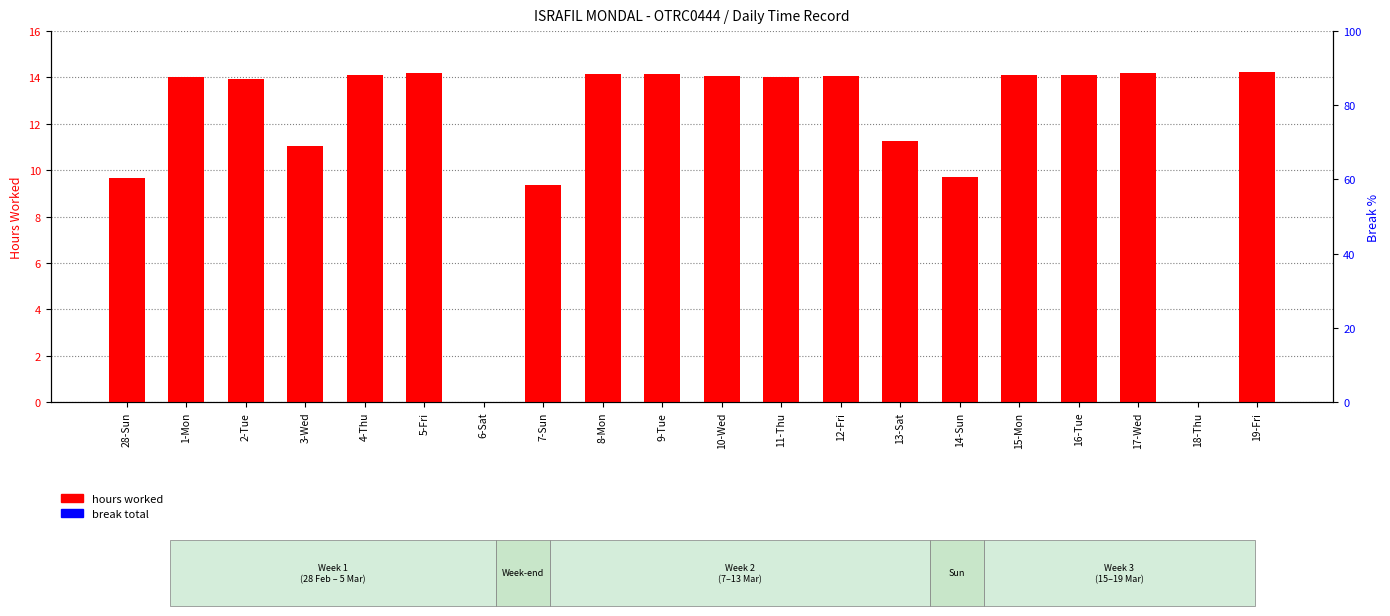

At how many categories does at least one series exceed 7?

18